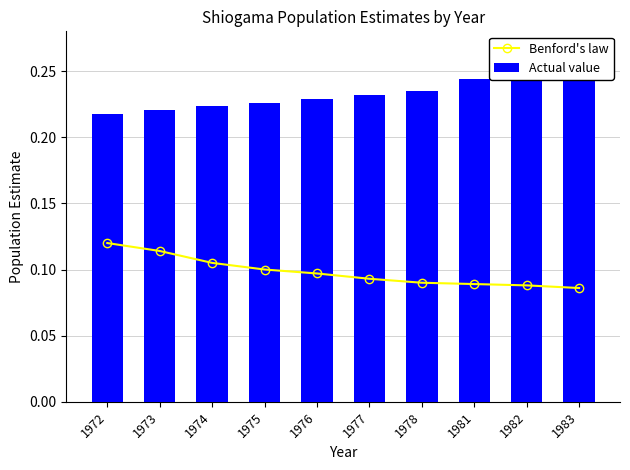

Which series has the largest range (max minus min)?

Benford's law